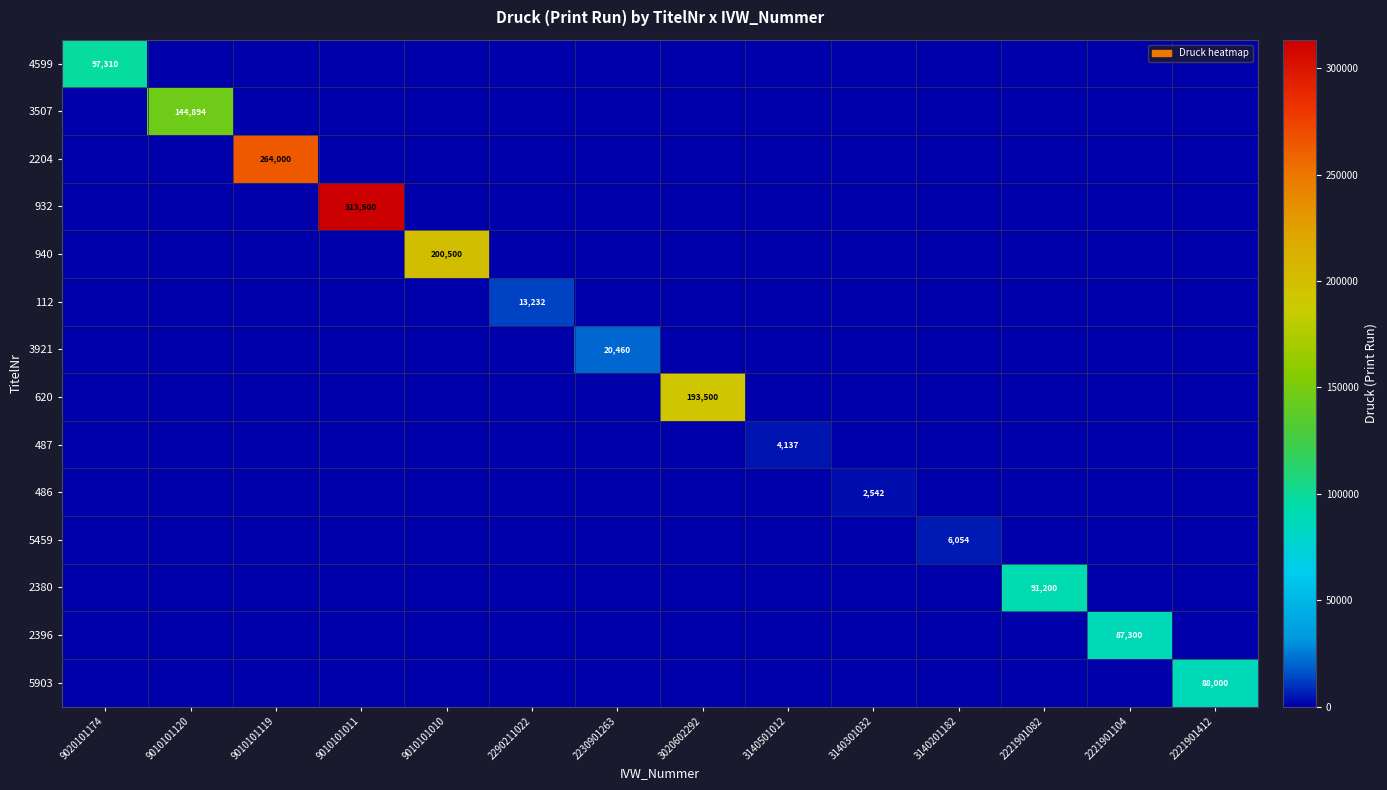

The value of 5459 at 3140201182 is 3229. True or false?

False